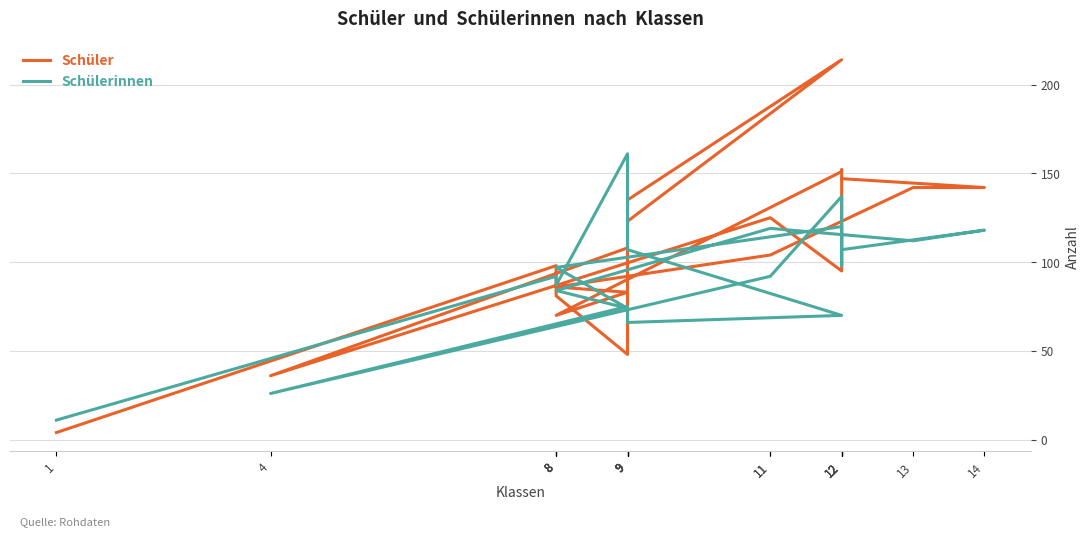

The value of Schüler at 1 is 4. True or false?

True